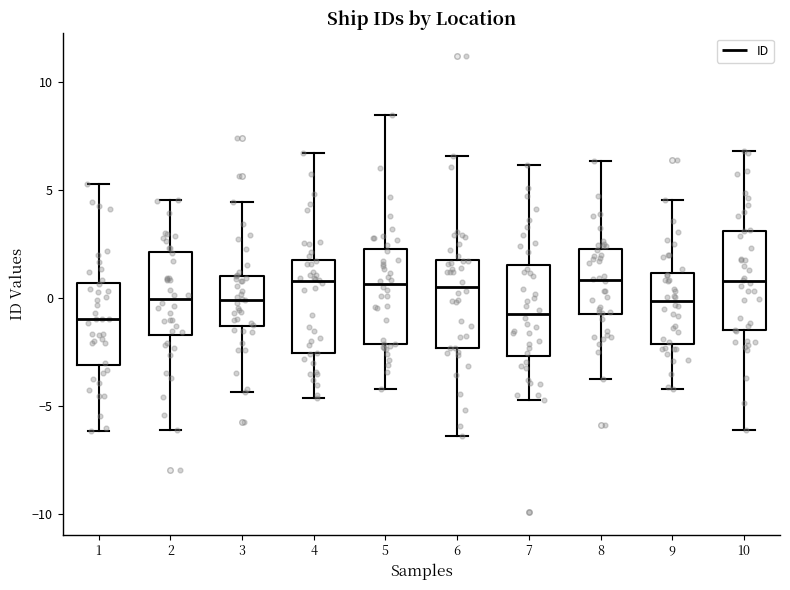

Reading left to right, transcribe this box plot: for each box, give where its median line is, the range the box spans, and where its two whiskers end, as read against the y-axis. The values are not printed on the chart, so give them approximately, as read against the axis.

1: median -1.0, box -3.0 to 0.5, whiskers -6.0 to 5.5
2: median 0.0, box -1.5 to 2.0, whiskers -6.0 to 4.5
3: median 0.0, box -1.5 to 1.0, whiskers -4.5 to 4.5
4: median 1.0, box -2.5 to 2.0, whiskers -4.5 to 6.5
5: median 0.5, box -2.0 to 2.5, whiskers -4.0 to 8.5
6: median 0.5, box -2.5 to 2.0, whiskers -6.5 to 6.5
7: median -0.5, box -2.5 to 1.5, whiskers -4.5 to 6.0
8: median 1.0, box -1.0 to 2.5, whiskers -3.5 to 6.5
9: median 0.0, box -2.0 to 1.0, whiskers -4.0 to 4.5
10: median 1.0, box -1.5 to 3.0, whiskers -6.0 to 7.0